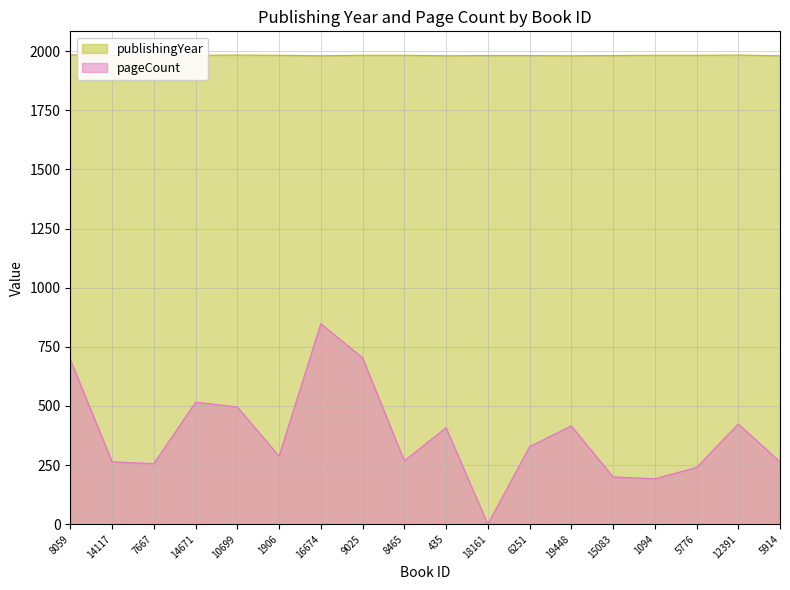

List the series in order of their peak value, highest first.

publishingYear, pageCount